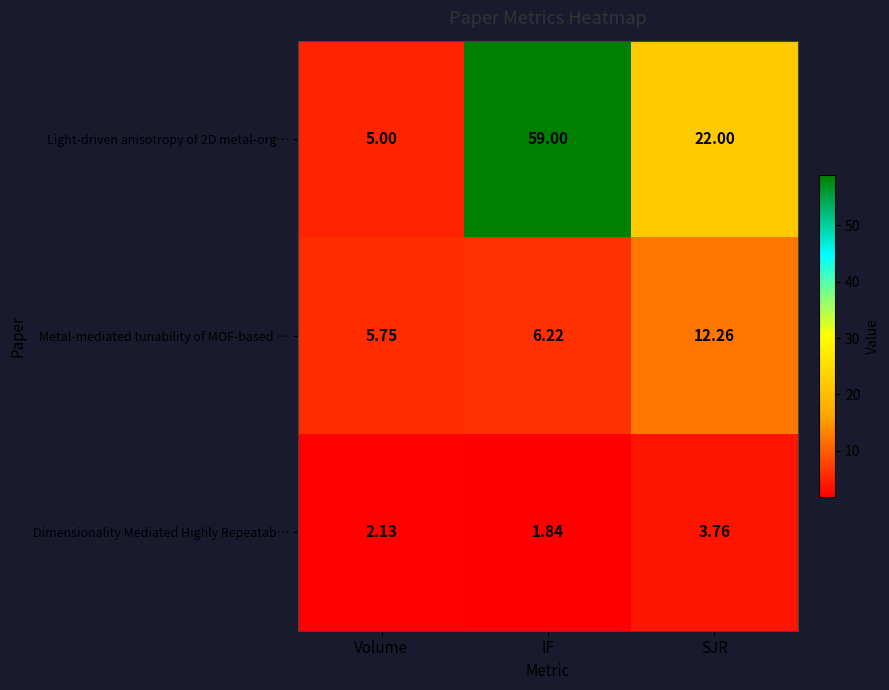

Which series has the widest spread of values?

Light-driven anisotropy of 2D metal-org…